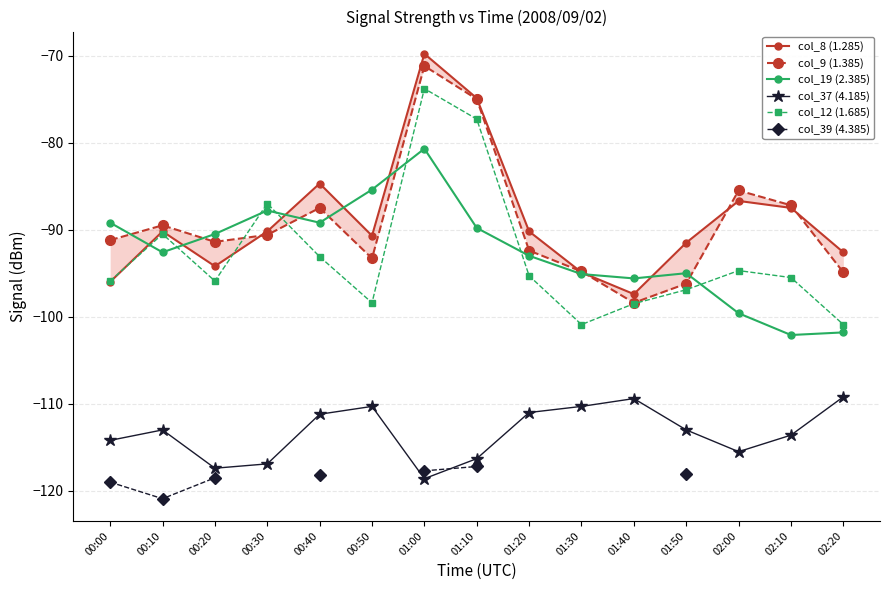

Which category has the highest value in the col_39 (4.385) series?

01:10